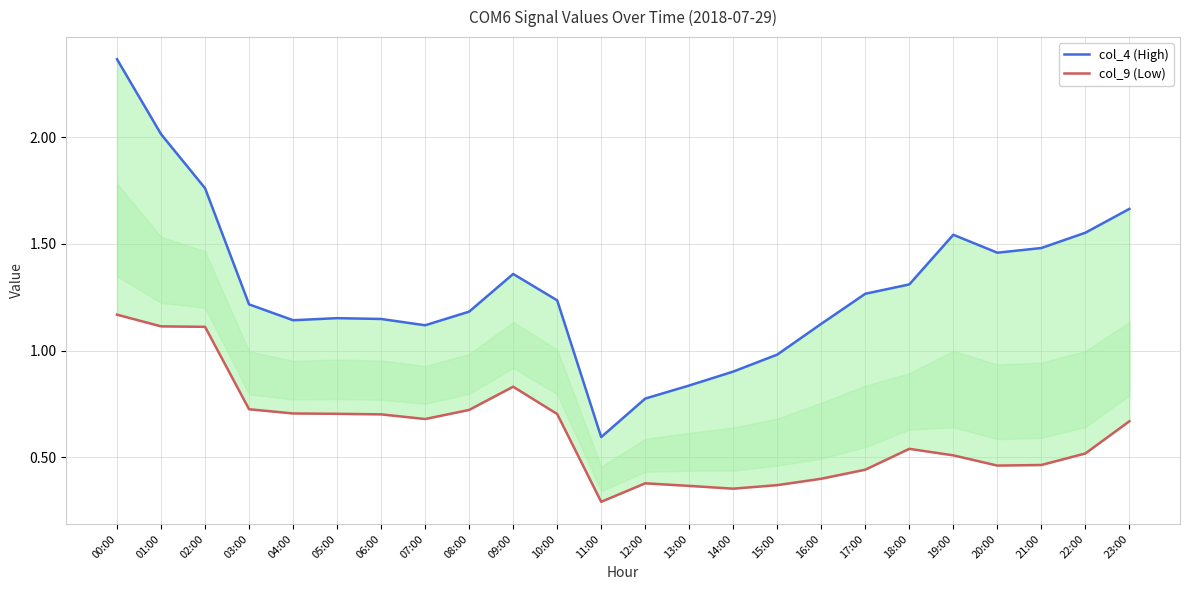

Reading left to right, what are all the values shown in this chart?

col_4 (High): 00:00=2.4	01:00=2.0	02:00=1.8	03:00=1.2	04:00=1.1	05:00=1.2	06:00=1.1	07:00=1.1	08:00=1.2	09:00=1.4	10:00=1.2	11:00=0.6	12:00=0.8	13:00=0.8	14:00=0.9	15:00=1.0	16:00=1.1	17:00=1.3	18:00=1.3	19:00=1.5	20:00=1.5	21:00=1.5	22:00=1.6	23:00=1.7
col_9 (Low): 00:00=1.2	01:00=1.1	02:00=1.1	03:00=0.7	04:00=0.7	05:00=0.7	06:00=0.7	07:00=0.7	08:00=0.7	09:00=0.8	10:00=0.7	11:00=0.3	12:00=0.4	13:00=0.4	14:00=0.4	15:00=0.4	16:00=0.4	17:00=0.4	18:00=0.5	19:00=0.5	20:00=0.5	21:00=0.5	22:00=0.5	23:00=0.7